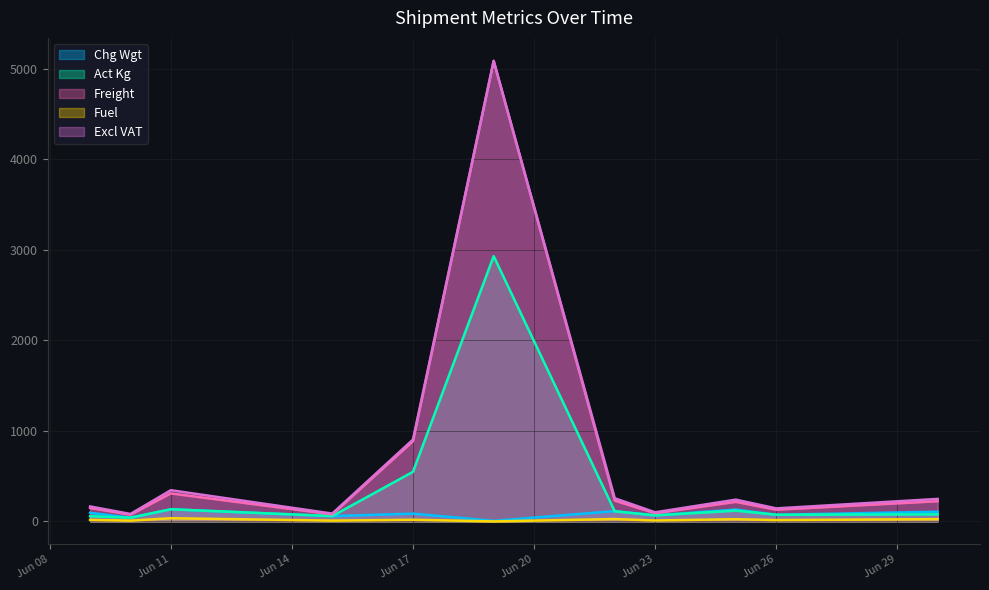

Does the chart display data point markers on the line(s)?

No